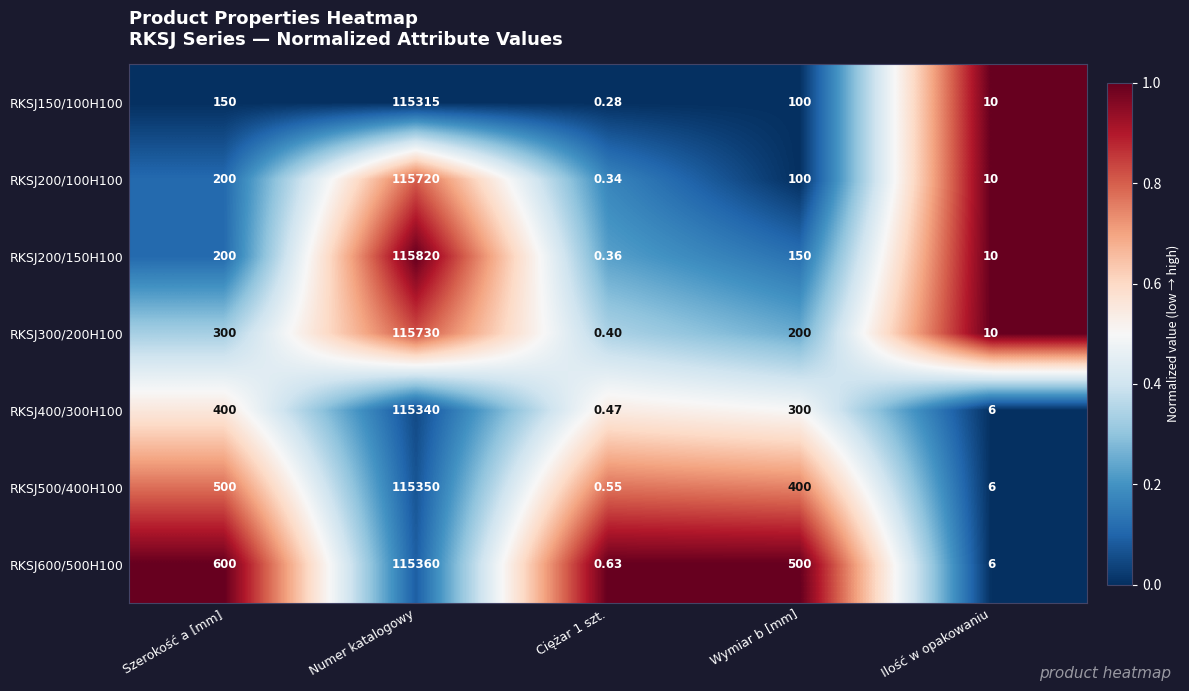

Which label corresponds to the largest value in the chart?

Numer katalogowy